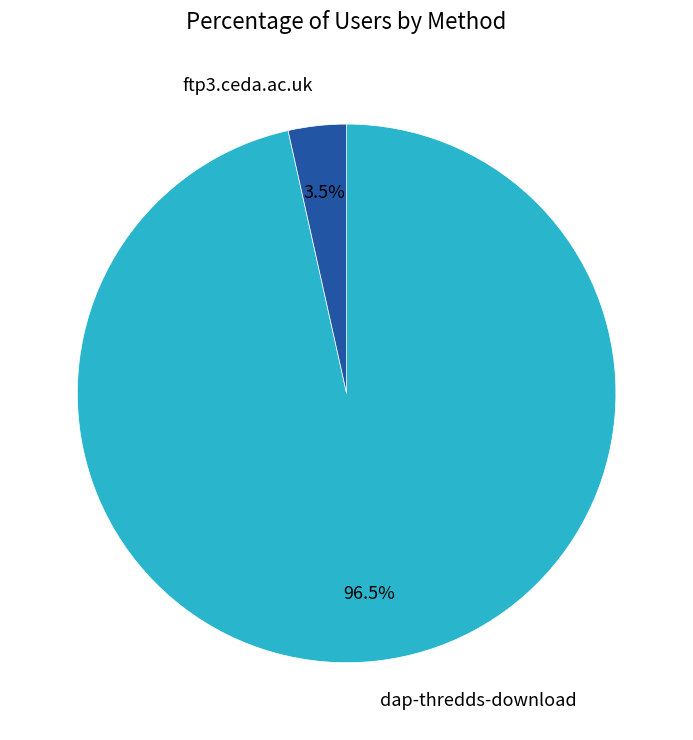

Rank the categories by value from lowest to highest.

ftp3.ceda.ac.uk, dap-thredds-download